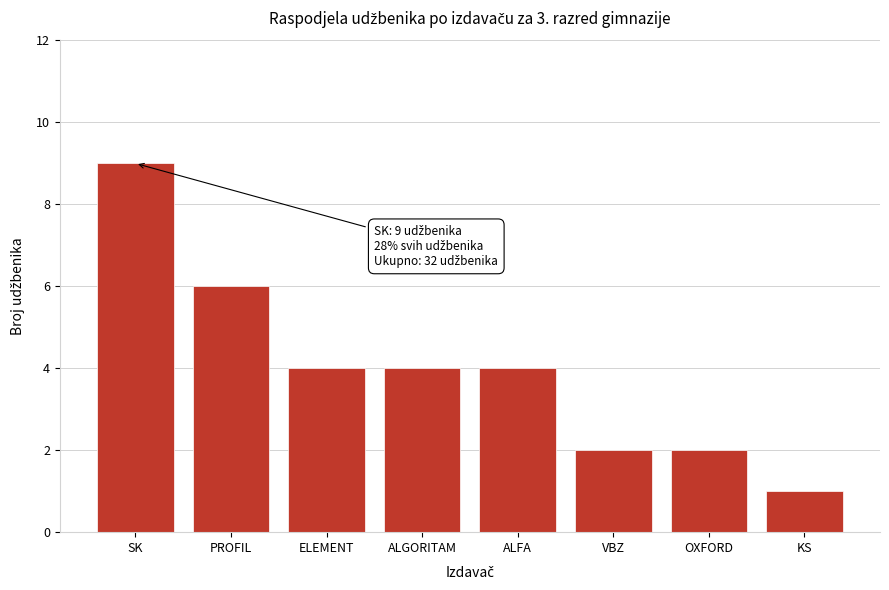

Reading left to right, extract all data points from this chart.

SK=9	PROFIL=6	ELEMENT=4	ALGORITAM=4	ALFA=4	VBZ=2	OXFORD=2	KS=1